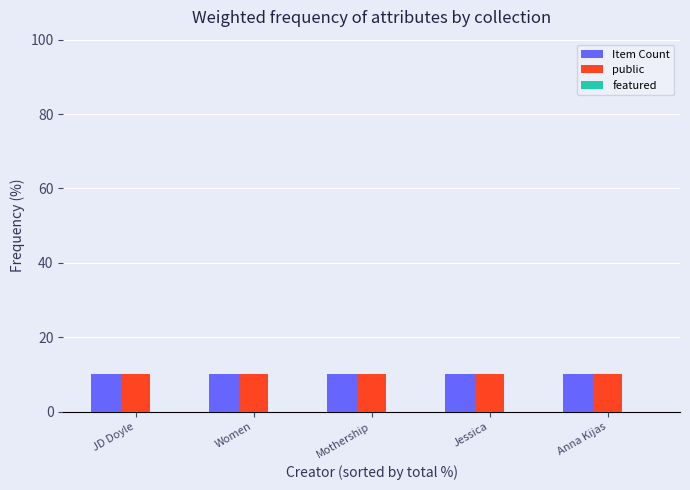

Which category has the lowest value in the featured series?

JD Doyle